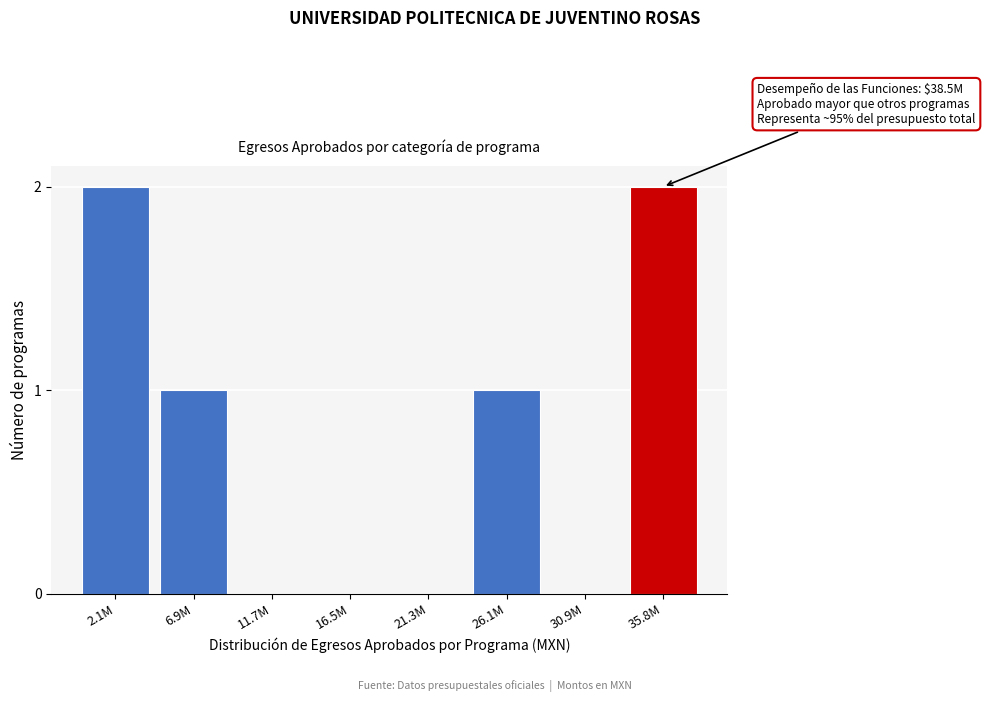

Reading left to right, extract all data points from this chart.

2.1M=2	6.9M=1	11.7M=0	16.5M=0	21.3M=0	26.1M=1	30.9M=0	35.8M=2